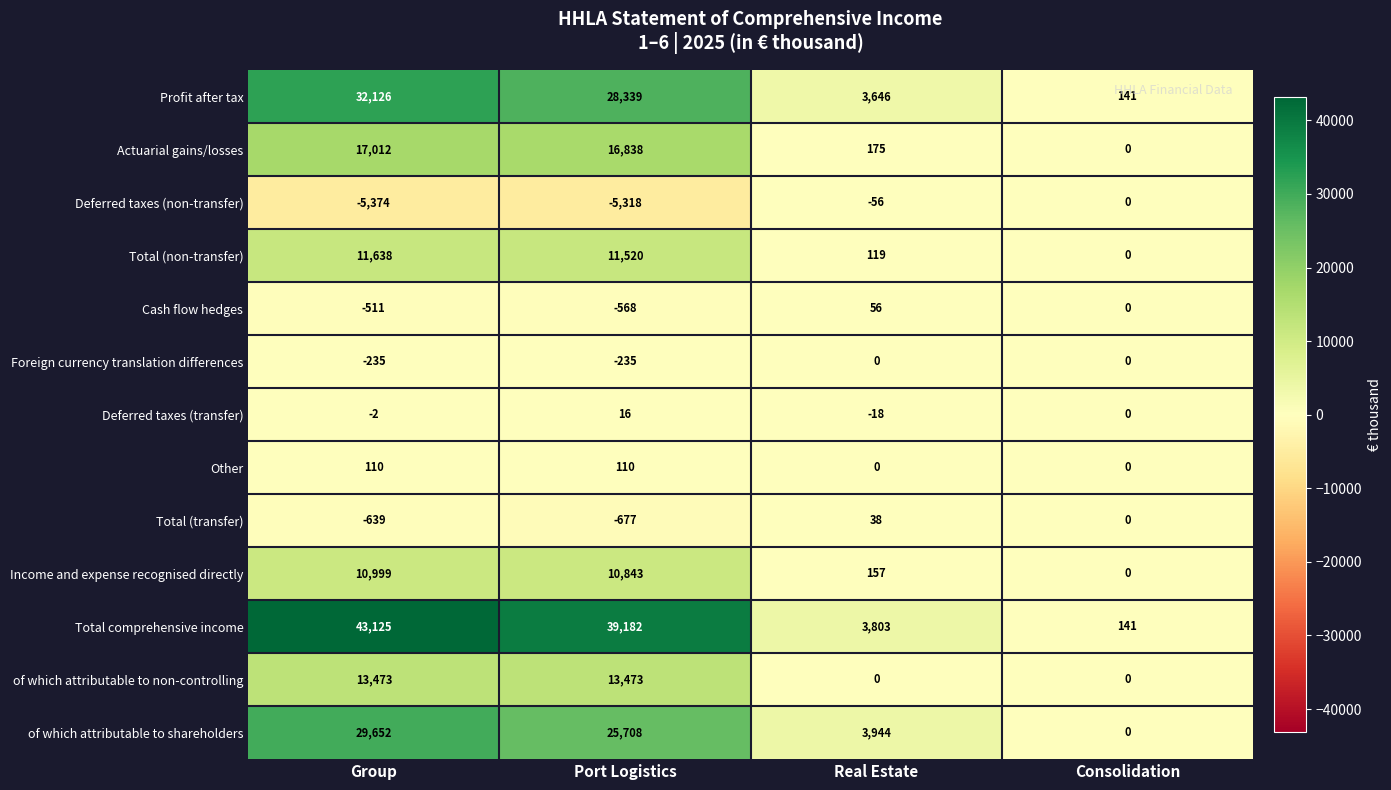

Rank the series at Group from lowest to highest value.

Deferred taxes (non-transfer), Total (transfer), Cash flow hedges, Foreign currency translation differences, Deferred taxes (transfer), Other, Income and expense recognised directly, Total (non-transfer), of which attributable to non-controlling, Actuarial gains/losses, of which attributable to shareholders, Profit after tax, Total comprehensive income